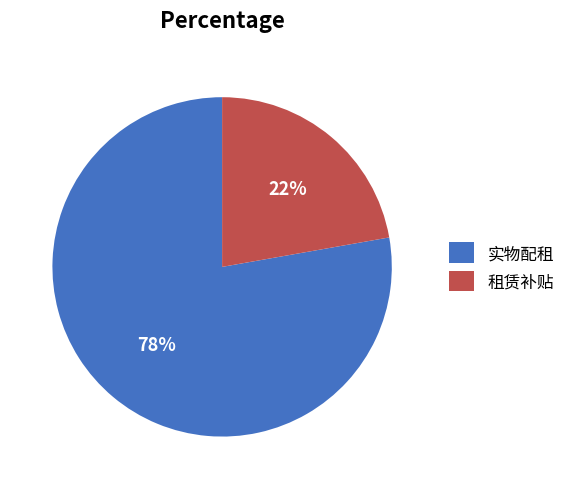

Rank the categories by value from highest to lowest.

实物配租, 租赁补贴